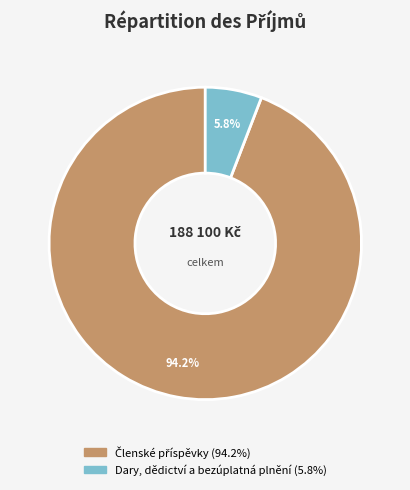

What is the smallest slice in the pie chart?

Dary, dědictví a bezúplatná plnění